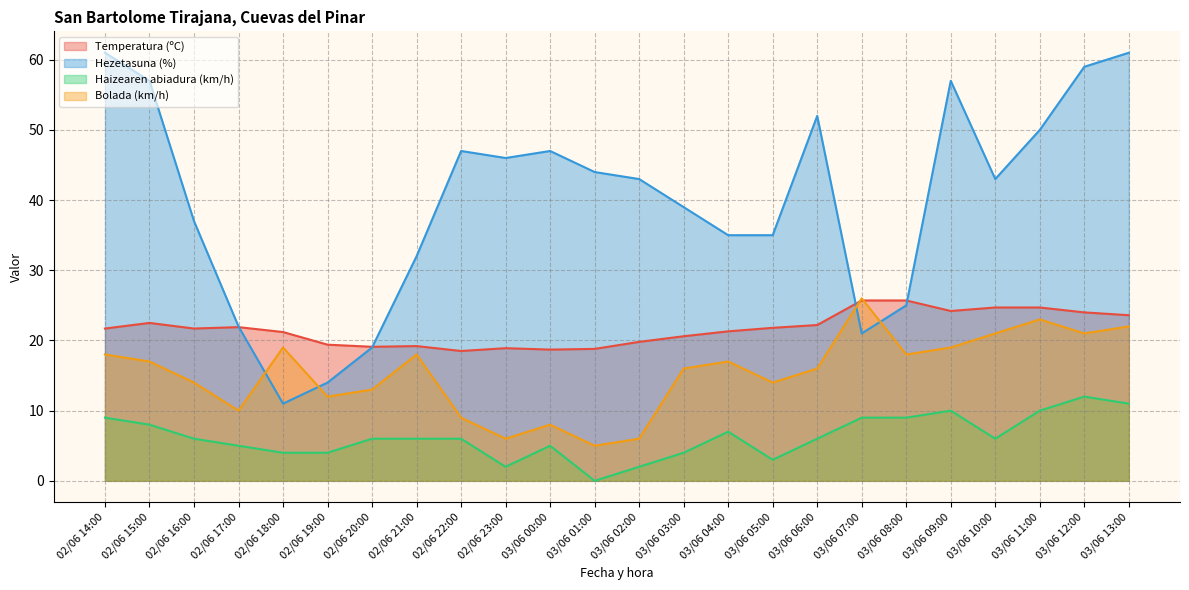

What is the sum of the Haizearen abiadura (km/h) values at 02/06 16:00 and 03/06 08:00?

15.0